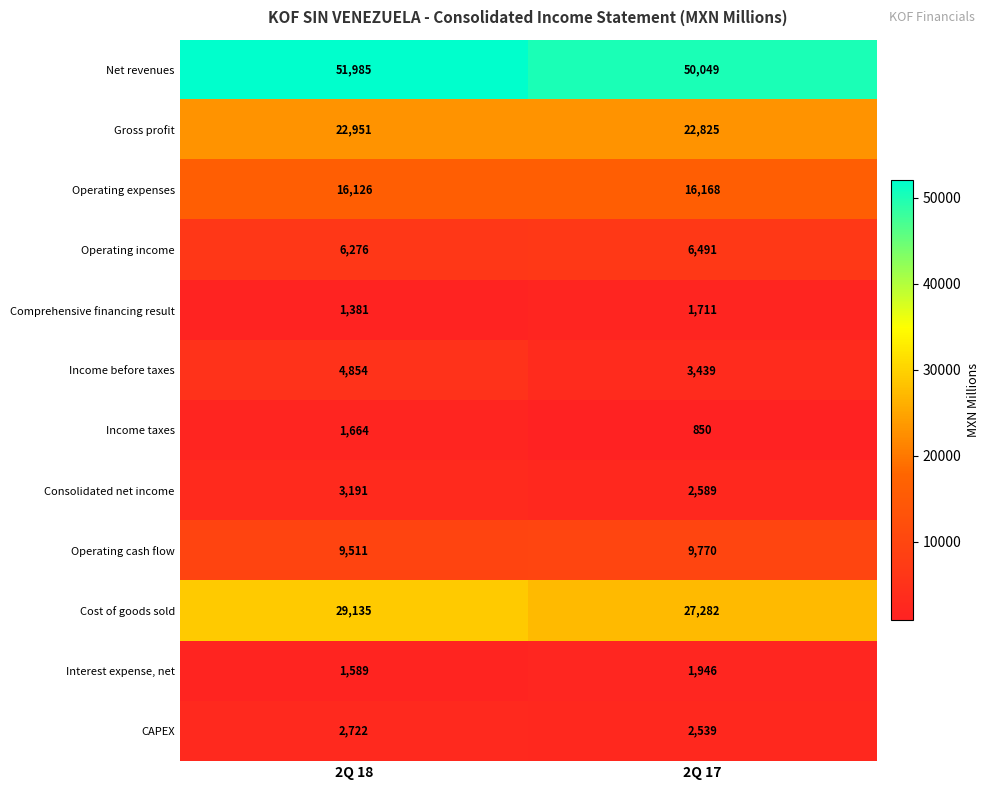

What is the difference between the Operating cash flow values at 2Q 17 and 2Q 18?

259